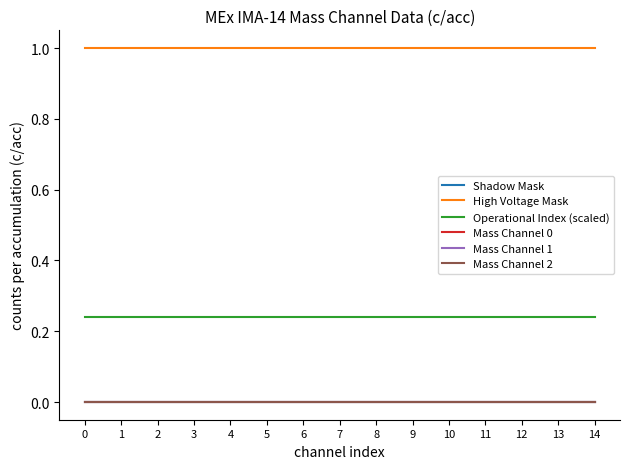

Does the chart have visible grid lines?

No